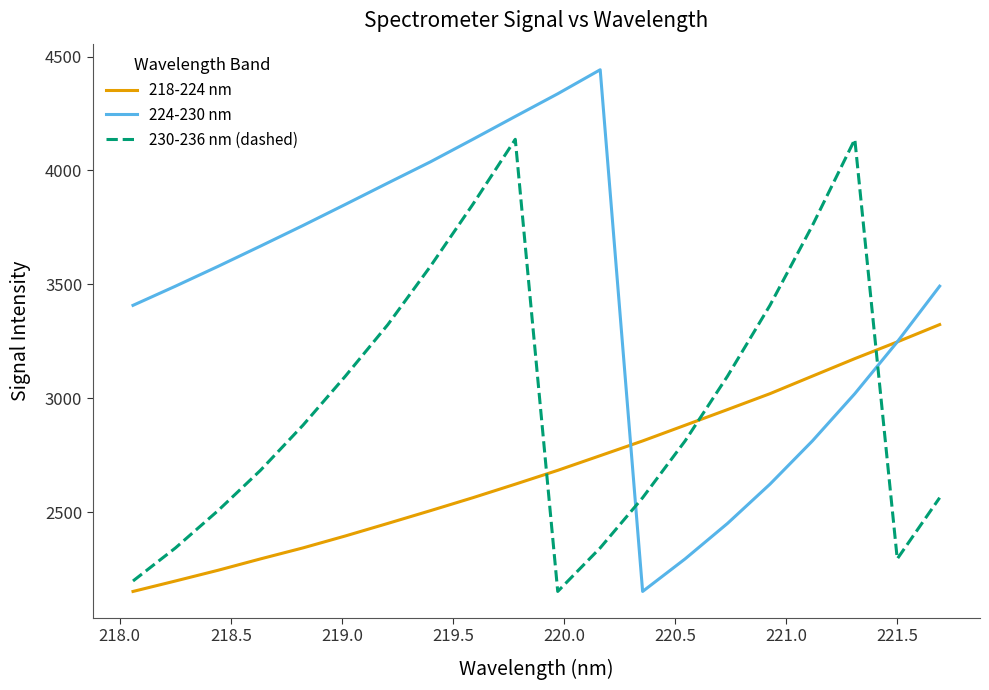

What is the maximum value for 230-236 nm (dashed)?

4136.4